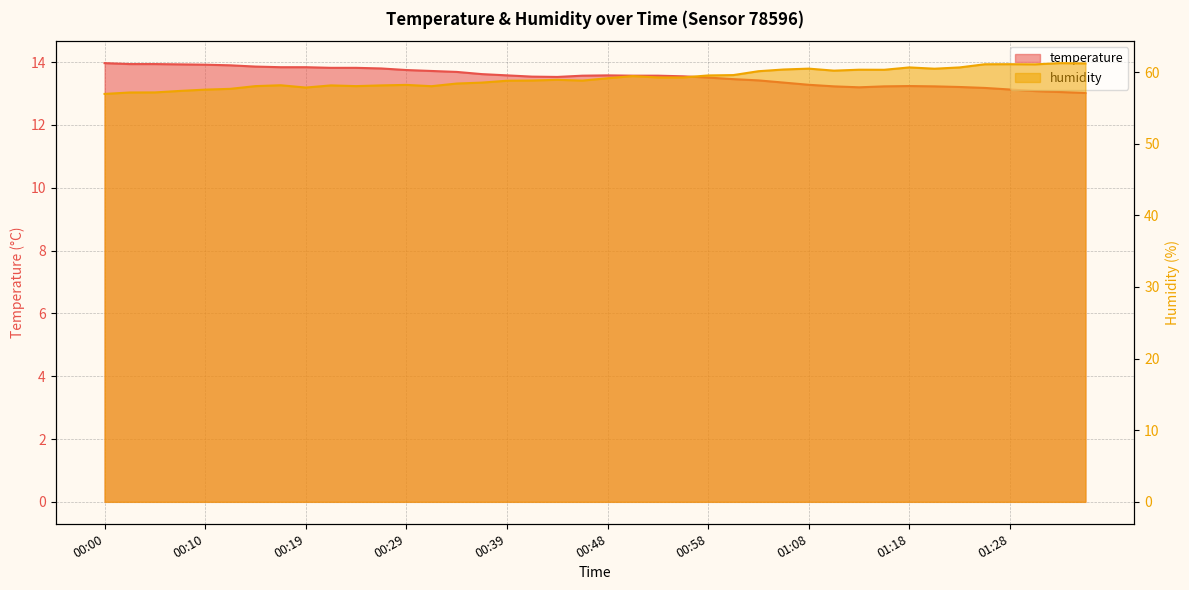

What value does the humidity series have at 01:30?

61.1